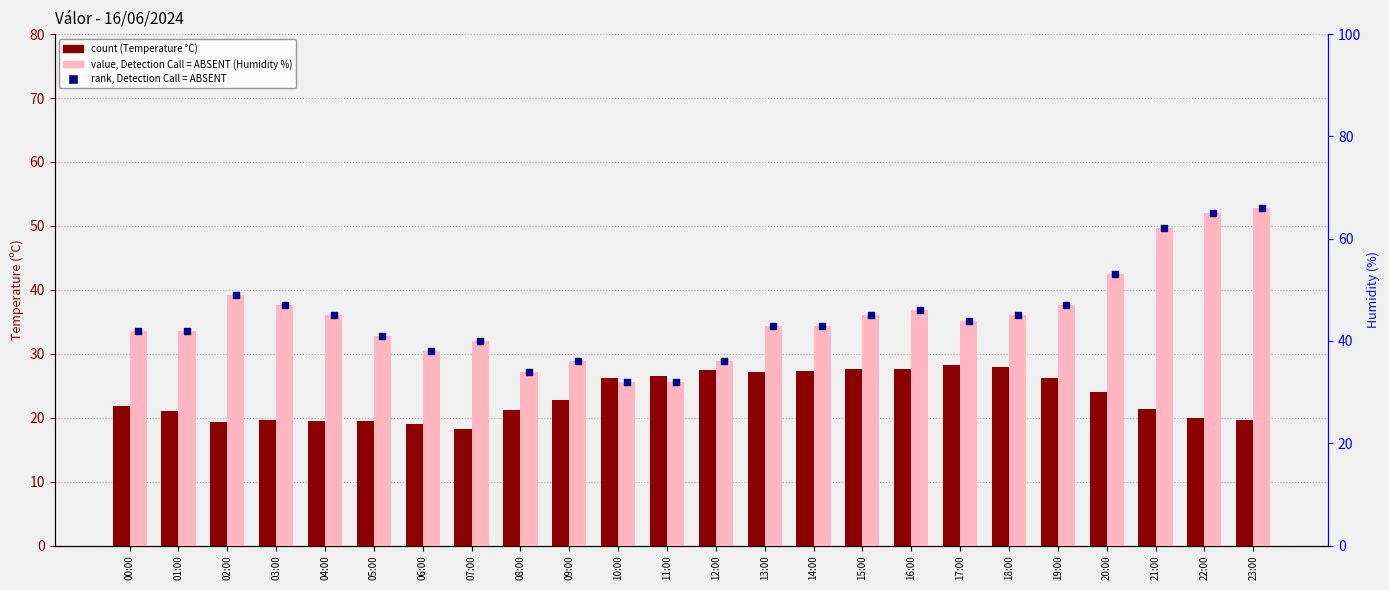

Is the value of value, Detection Call = ABSENT (Humidity %) at 00:00 greater than the value of rank, Detection Call = ABSENT at 20:00?

No